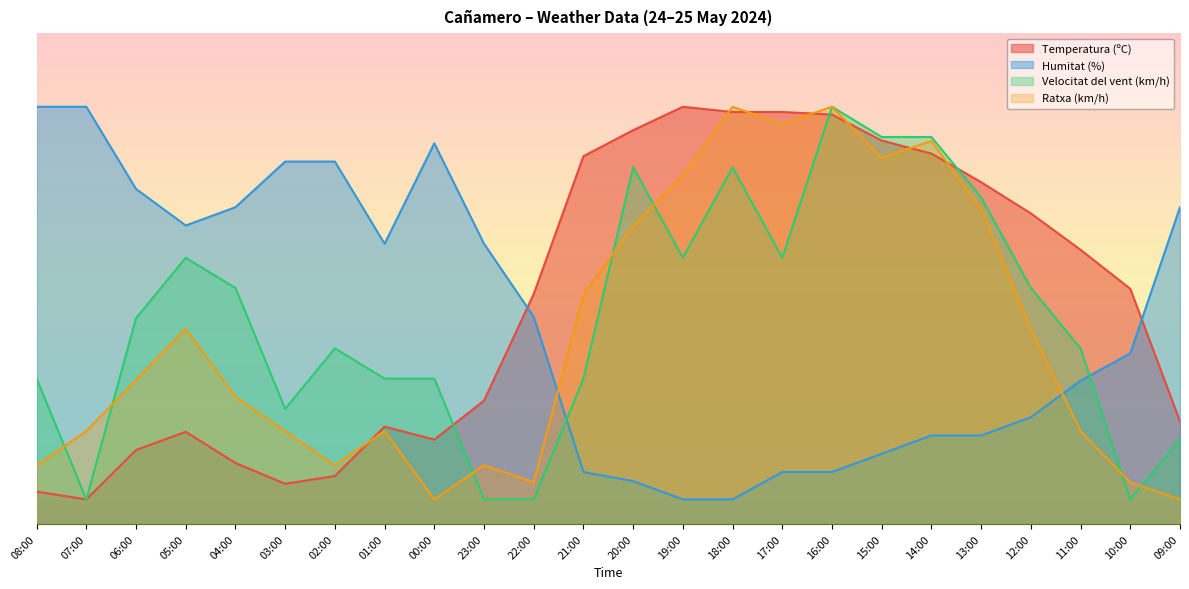

In Temperatura (ºC), how many points are lower than both neighbors (excluding endpoints)?

3